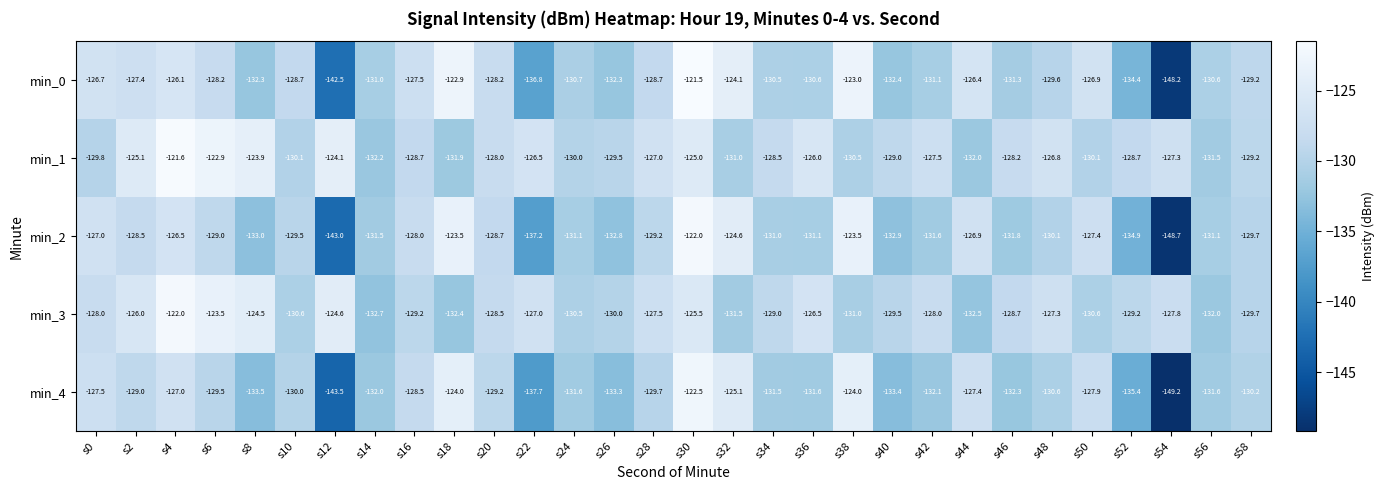

What is the total value across all series at s4?

-623.2